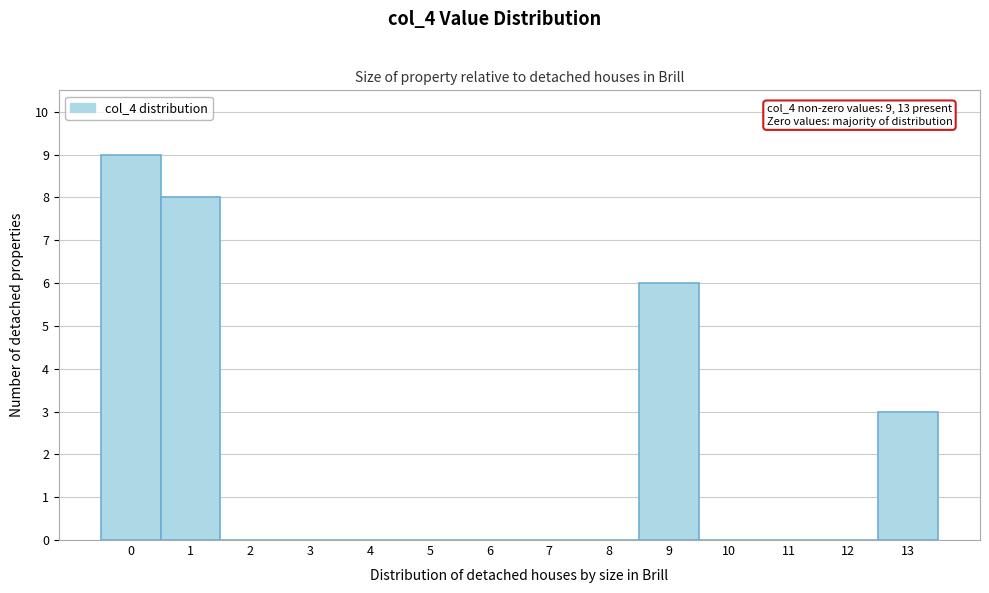

Reading left to right, extract all data points from this chart.

0=9	1=8	2=0	3=0	4=0	5=0	6=0	7=0	8=0	9=6	10=0	11=0	12=0	13=3